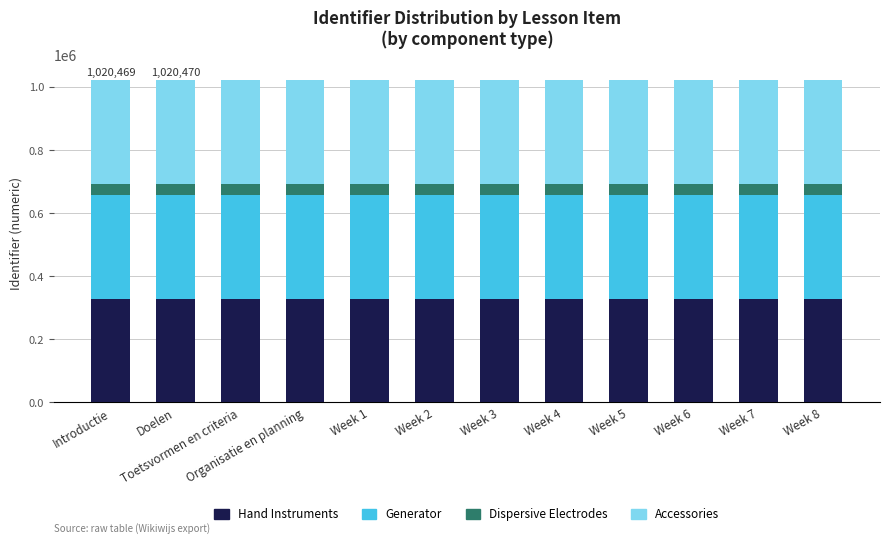

What is the total value across all series at Week 6?

1020474